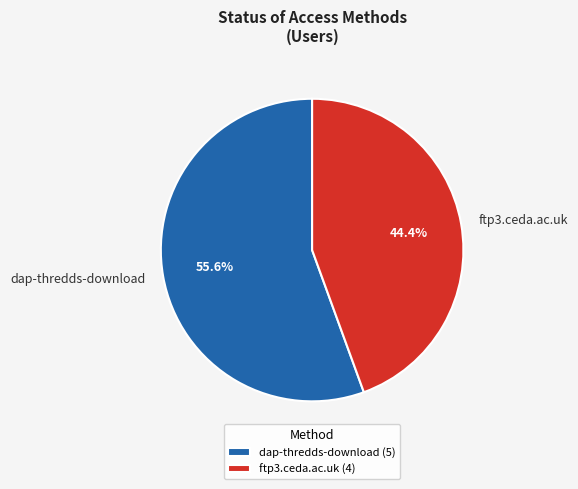

Which category has the biggest portion of the pie?

dap-thredds-download